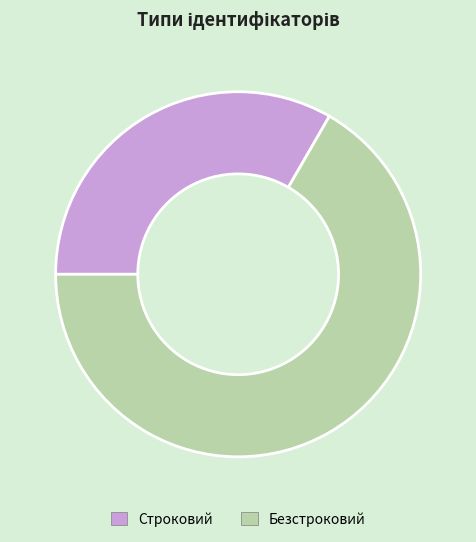

Which slice is the smallest?

Строковий